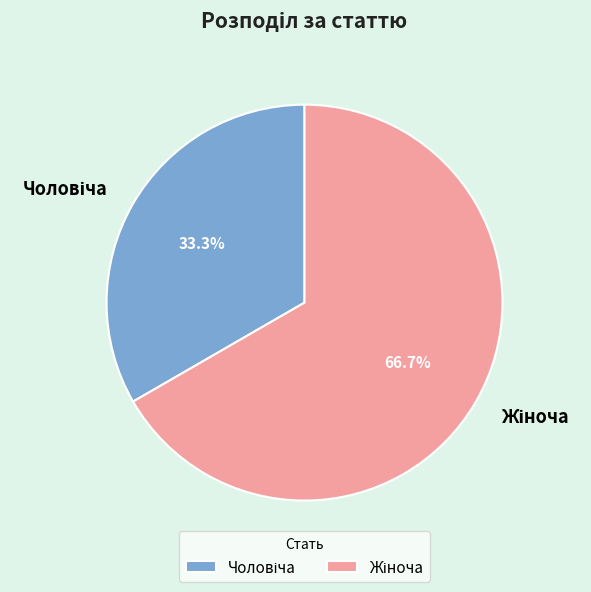

Does any single category account for the majority?

Yes